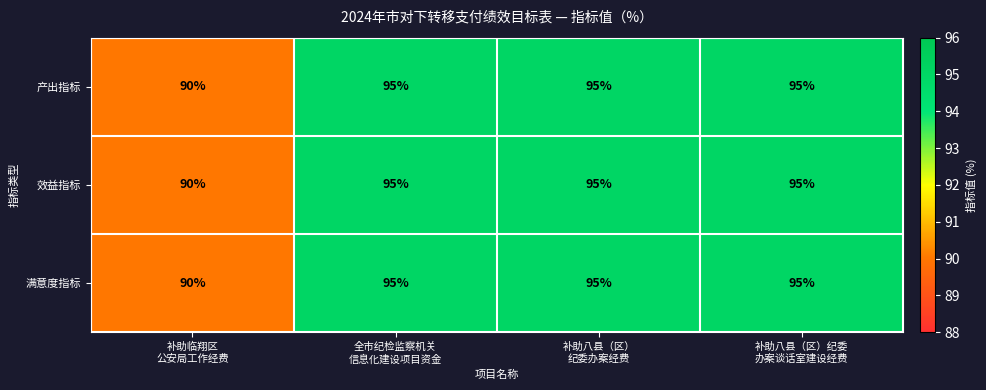

What is the sum of all 满意度指标 values?

375